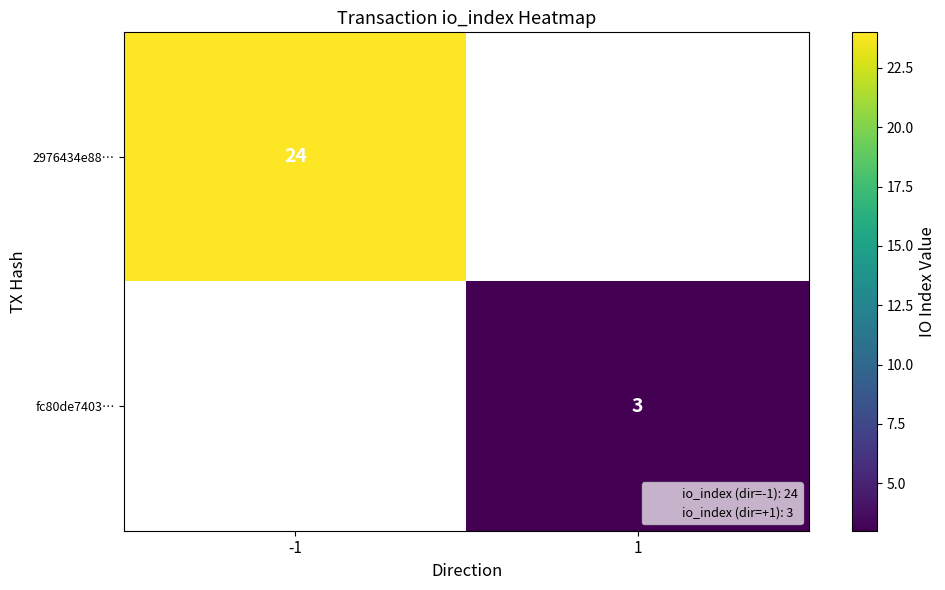

True or false: 2976434e88… has a value of 7.9 at -1.

False